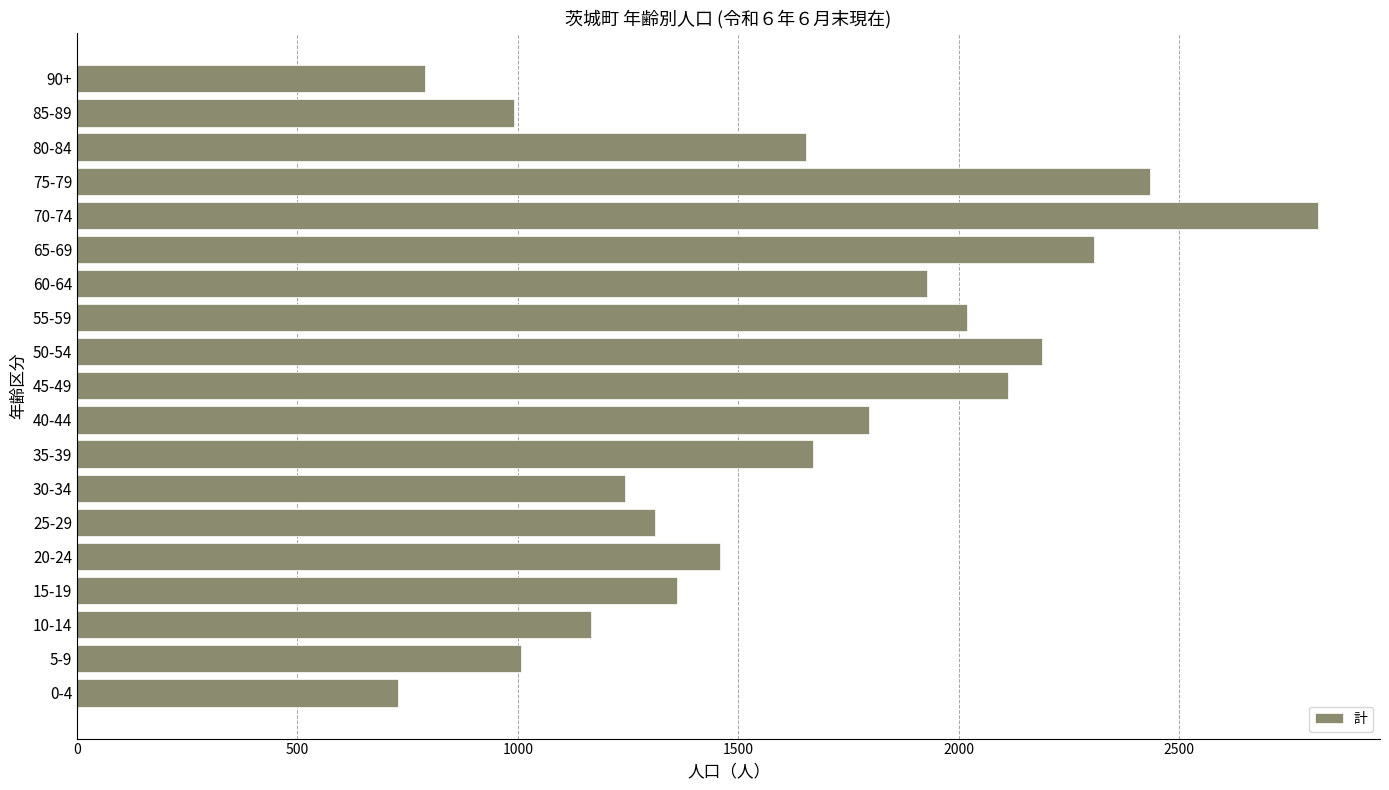

What is the maximum value shown in the chart?

2815